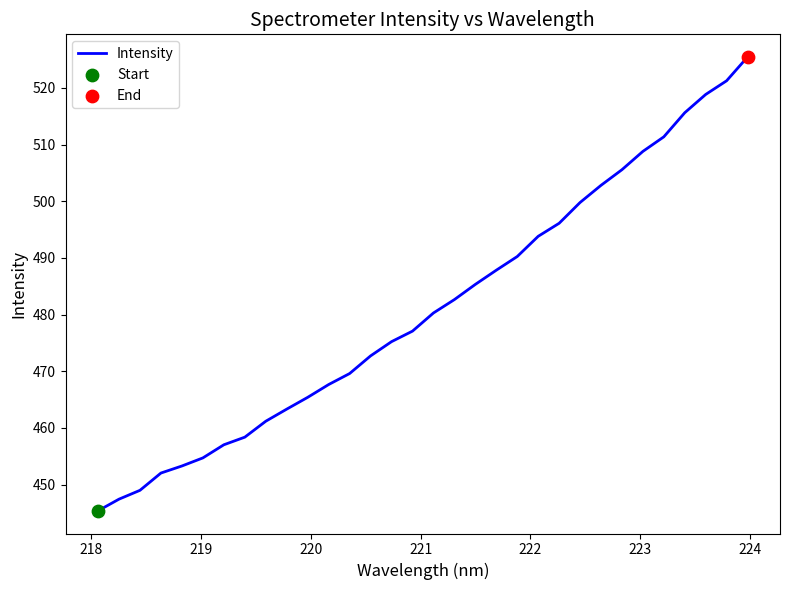

What is the greatest value displayed?

525.5